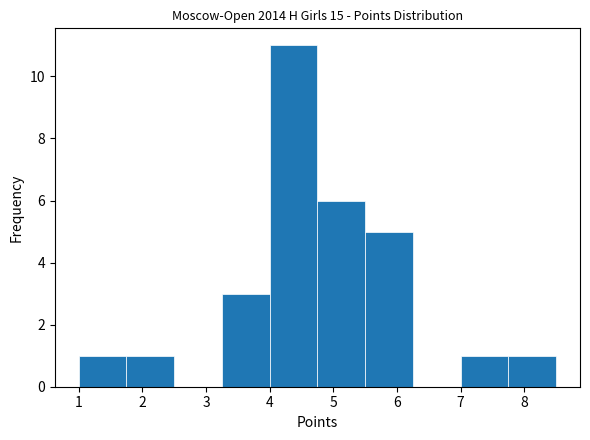

What is the height of the bar covering 1.75 to 2.50 on the x-axis? Neither the bar edges nor the heights are printed on the chart, so give them approximately, as read against the axes.

1